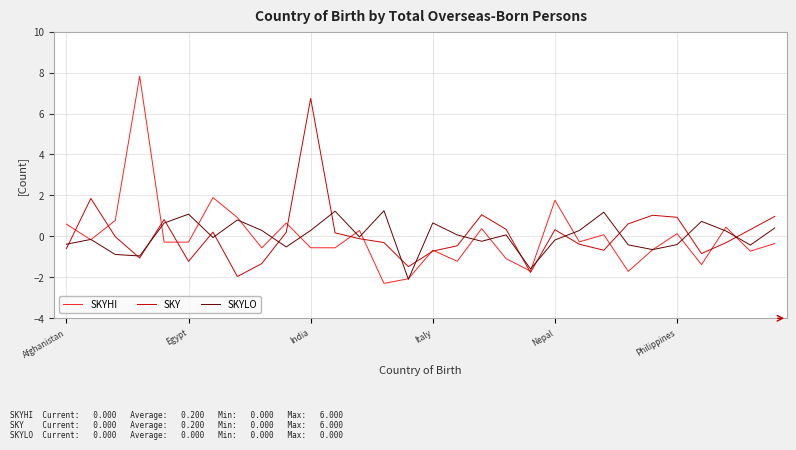

Which series has the largest range (max minus min)?

SKYHI